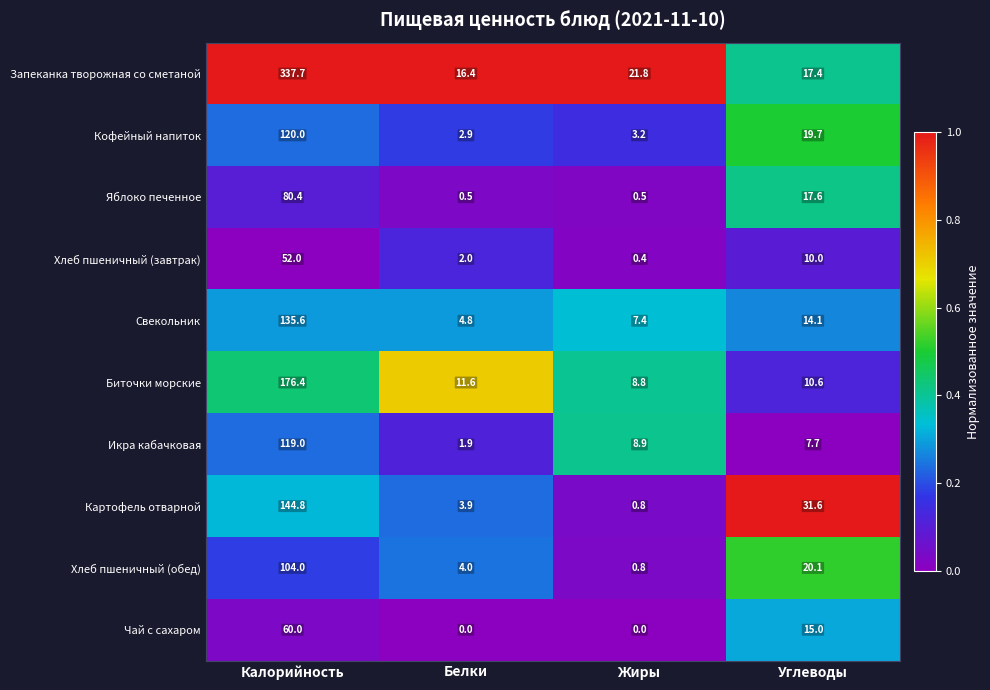

How many categories are shown in the chart?

4